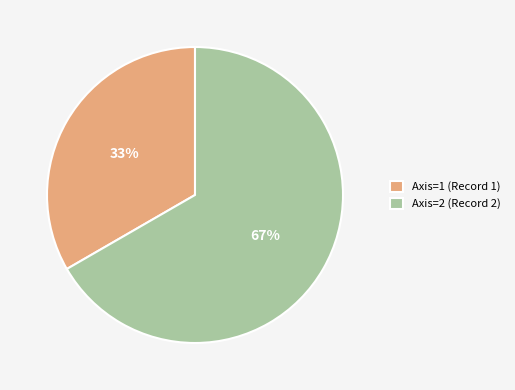

Which category has the smallest portion of the pie?

Axis=1 (Record 1)